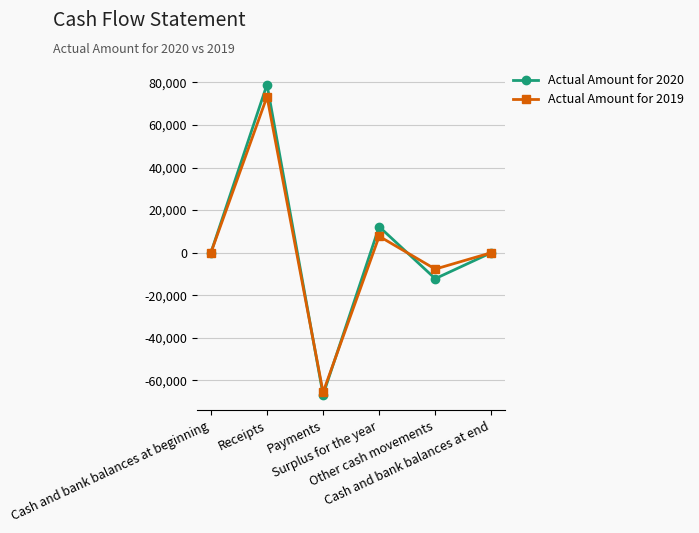

What are all the series names shown in the legend?

Actual Amount for 2020, Actual Amount for 2019